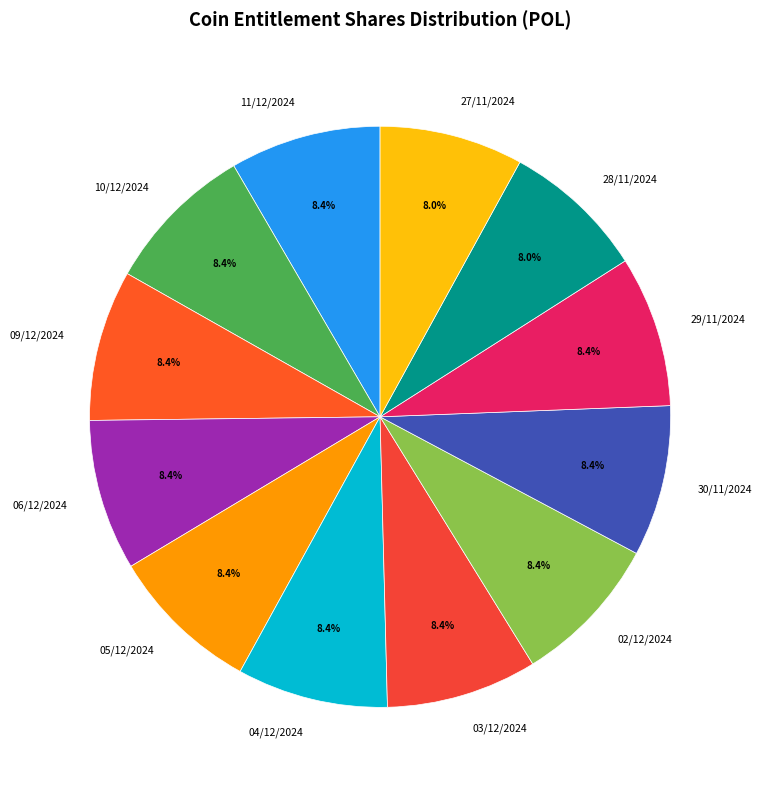

Is there any slice that represents more than half of the pie?

No